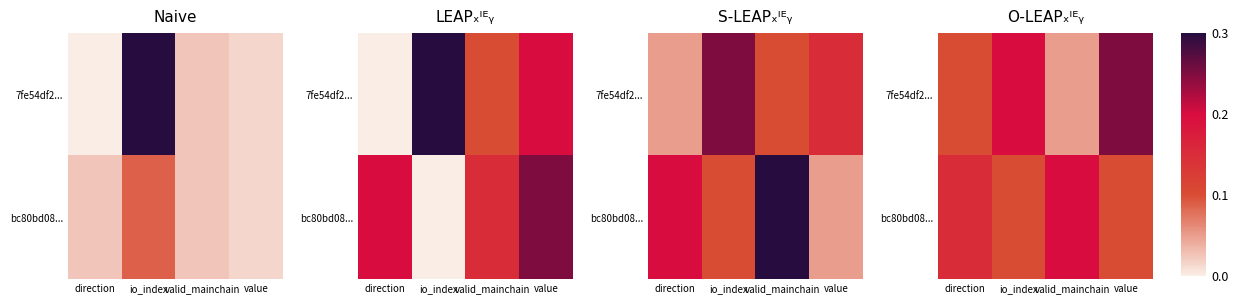

At which label is bc80bd08... closest to 0?

io_index